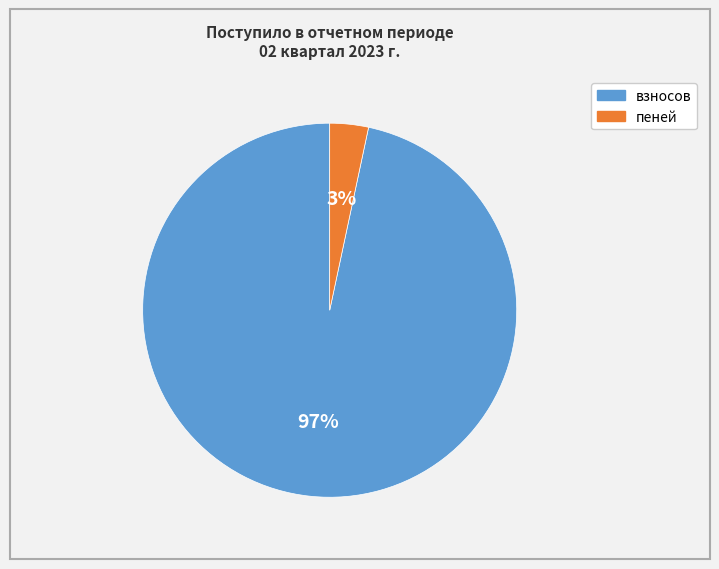

What is the largest slice in the pie chart?

взносов